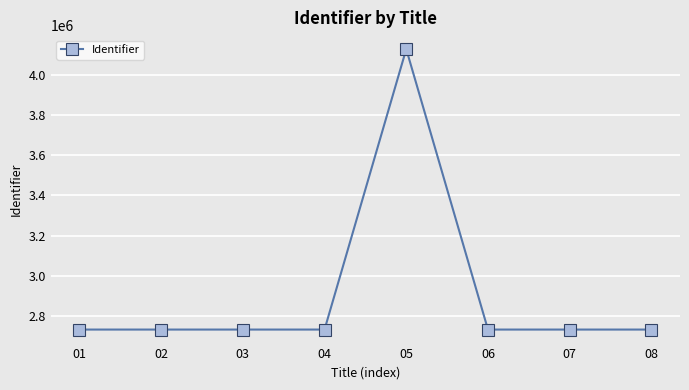

What is the value of the 5th point from the left?

4126605